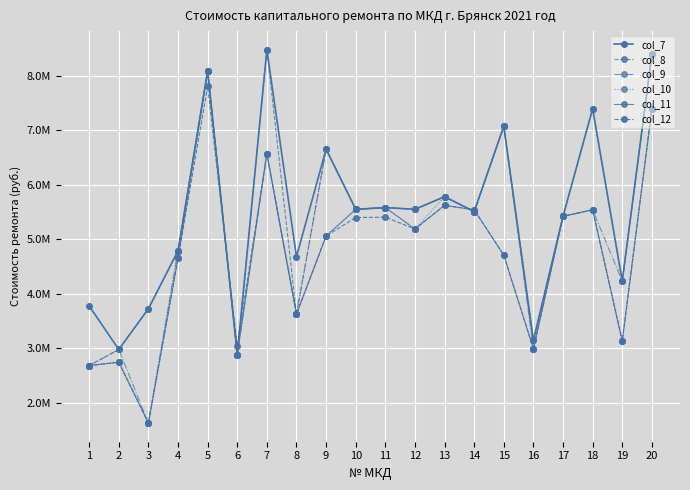

At which category does col_8 reach its first local peak?

5